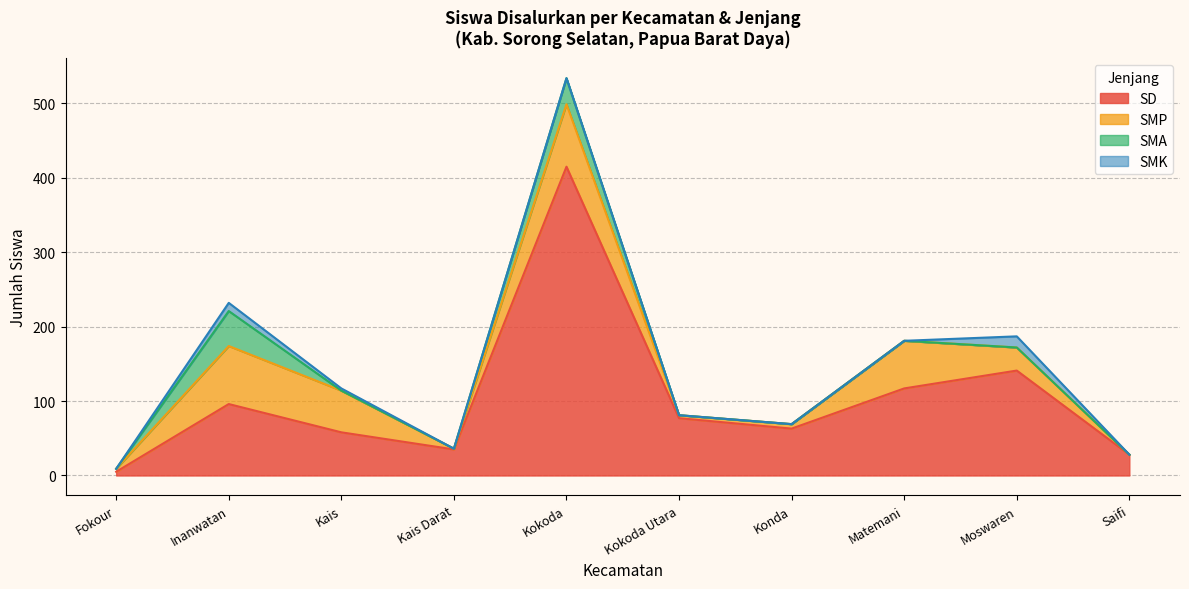

What is the label of the 4th point from the left?

Kais Darat